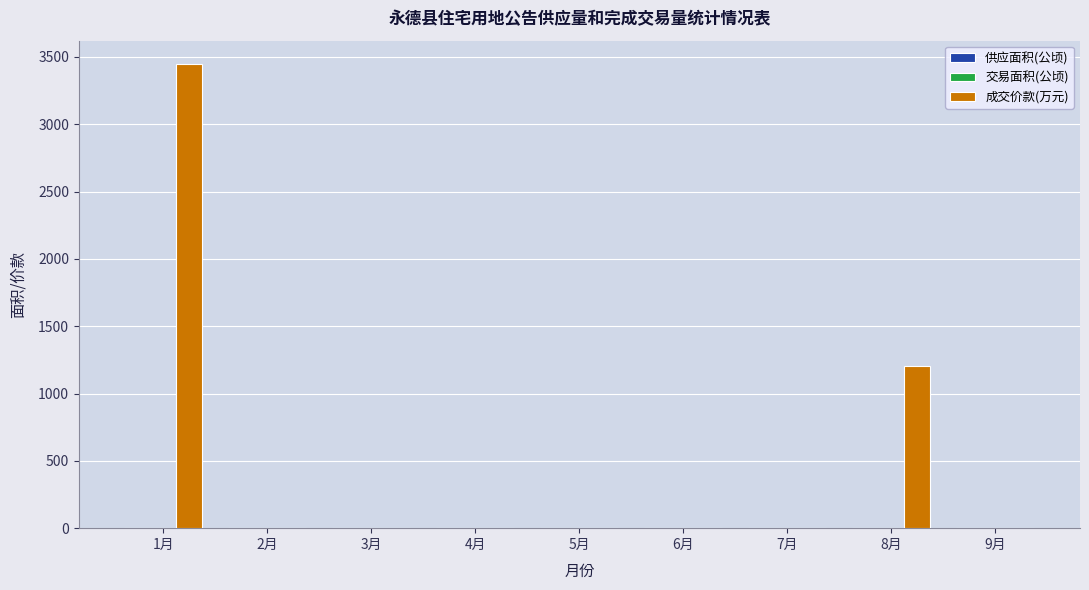

What is the greatest value displayed?

3448.1